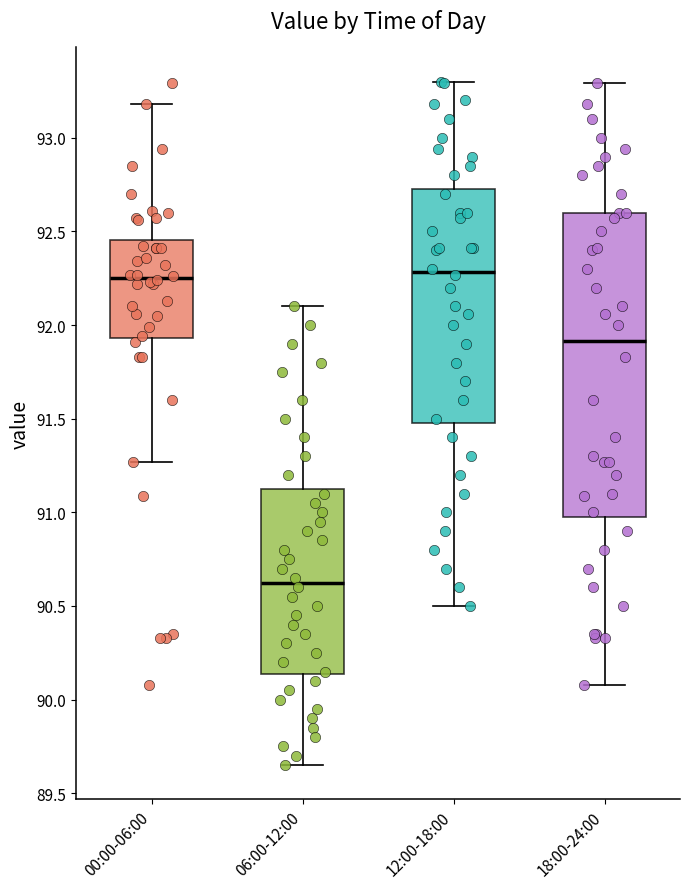

Which box has the lowest median line?

06:00-12:00